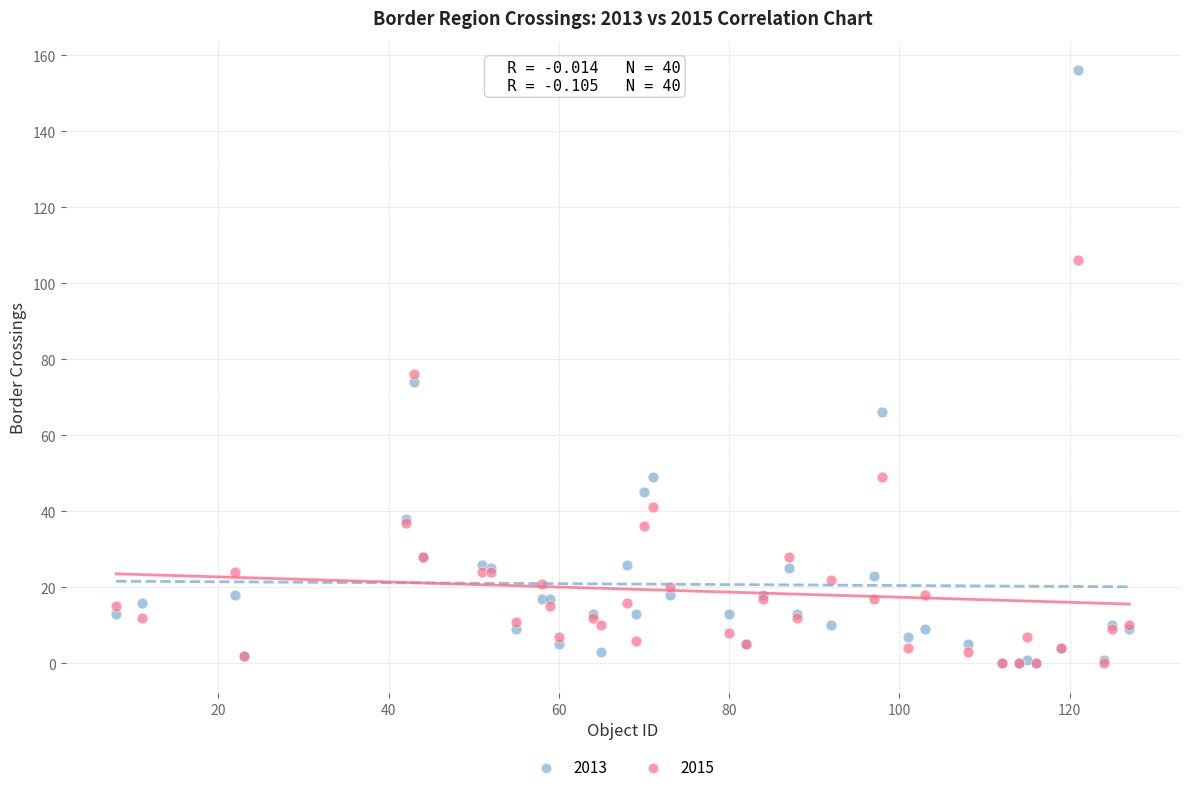

In the 2013 series, what Y value is closest to 78?

74